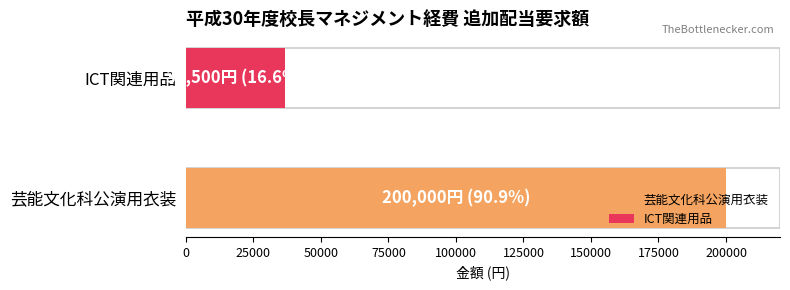

The chart shows a value of 36500 at ICT関連用品. True or false?

True